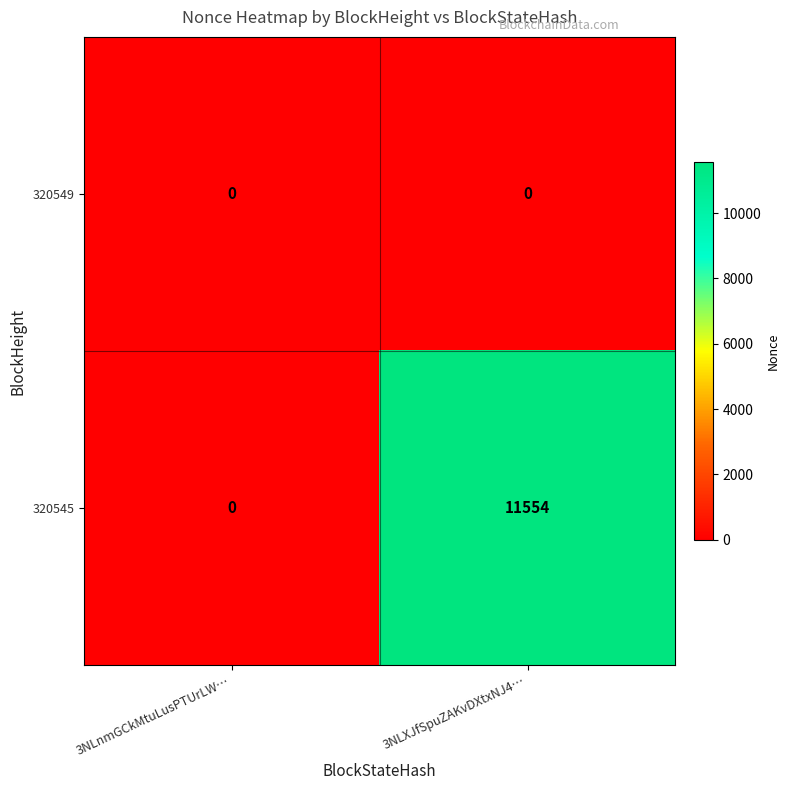

Rank the series by their maximum value, from highest to lowest.

320545, 320549